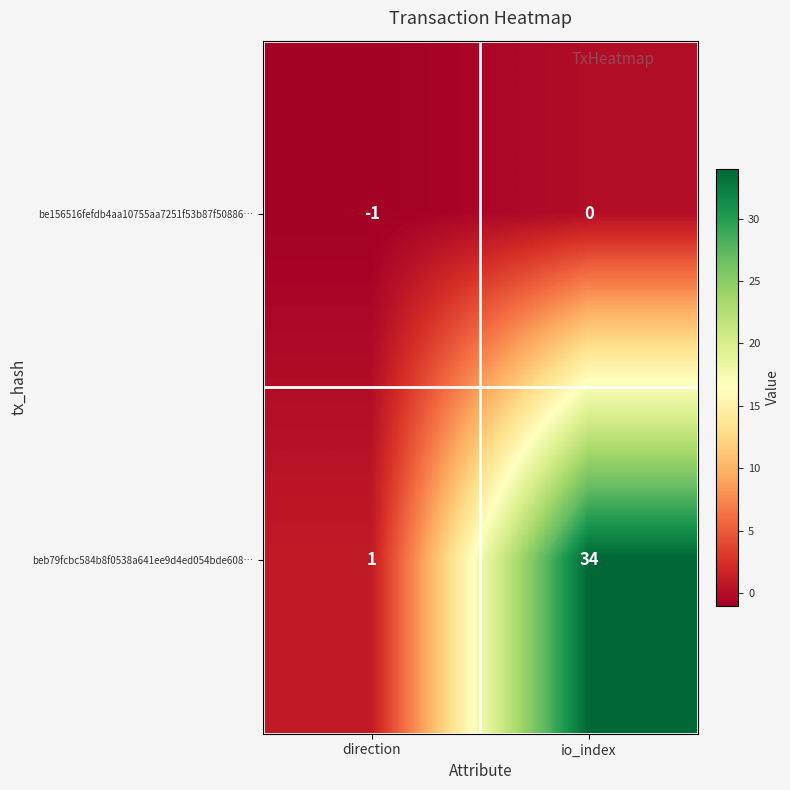

How many values in the be156516fefdb4aa10755aa7251f53b87f50886… series are below 0?

1